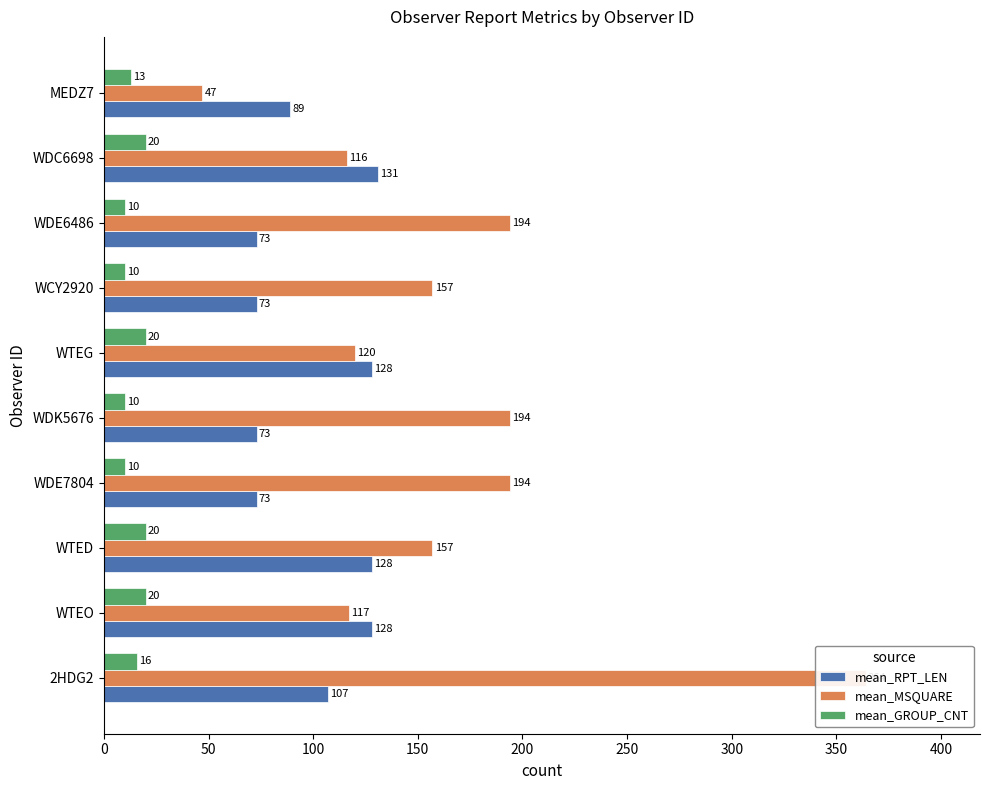

List the series in order of their overall mean, lowest first.

mean_GROUP_CNT, mean_RPT_LEN, mean_MSQUARE